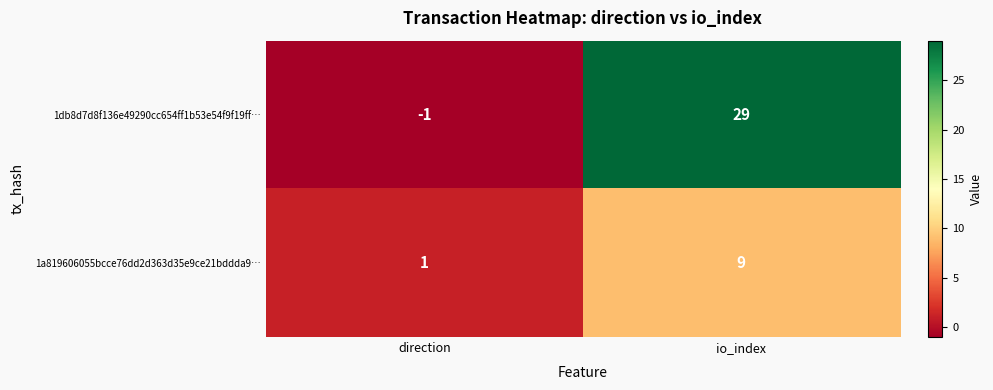

How many categories are shown in the chart?

2